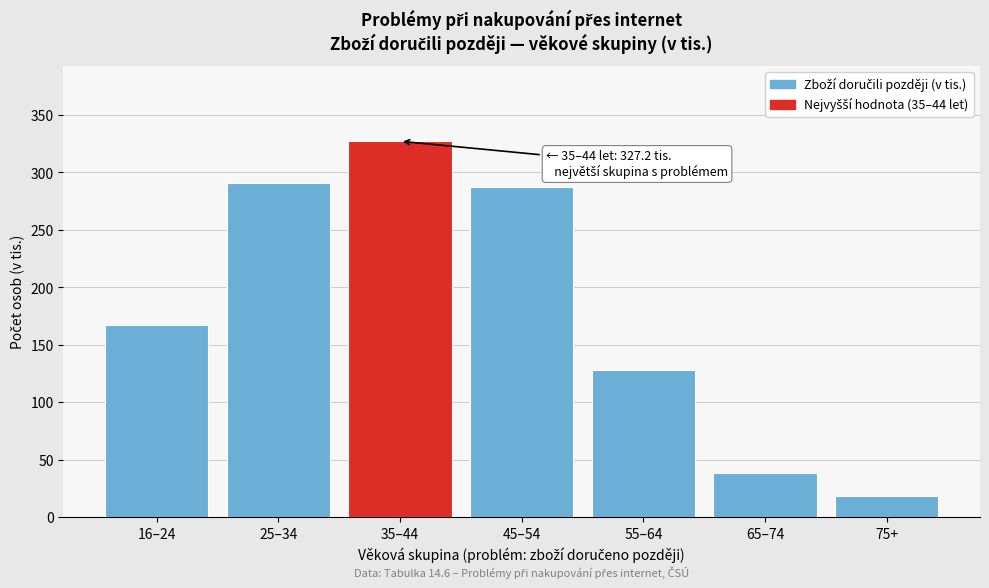

Reading left to right, what are all the values shown in this chart?

16–24=166.9	25–34=290.9	35–44=327.2	45–54=287.4	55–64=127.9	65–74=38.2	75+=18.3